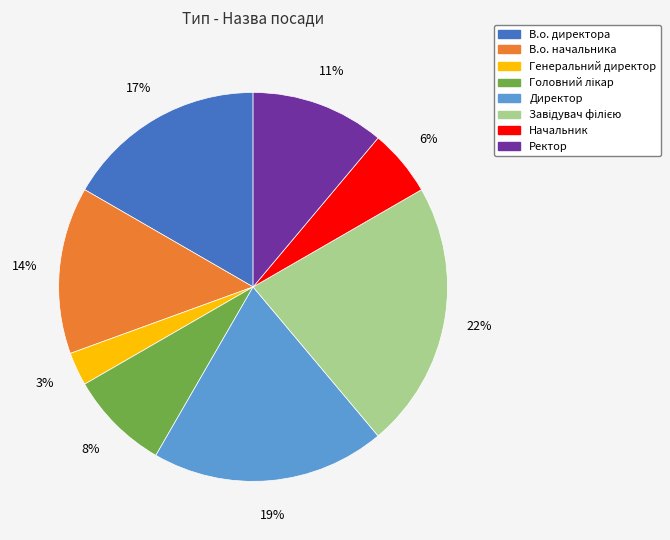

To the nearest percent, what is the average slice percentage?

12%